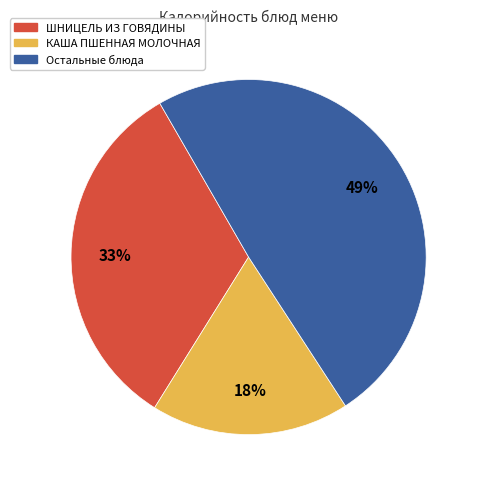

What percentage is the КАША ПШЕННАЯ МОЛОЧНАЯ slice, to the nearest percent?

18%